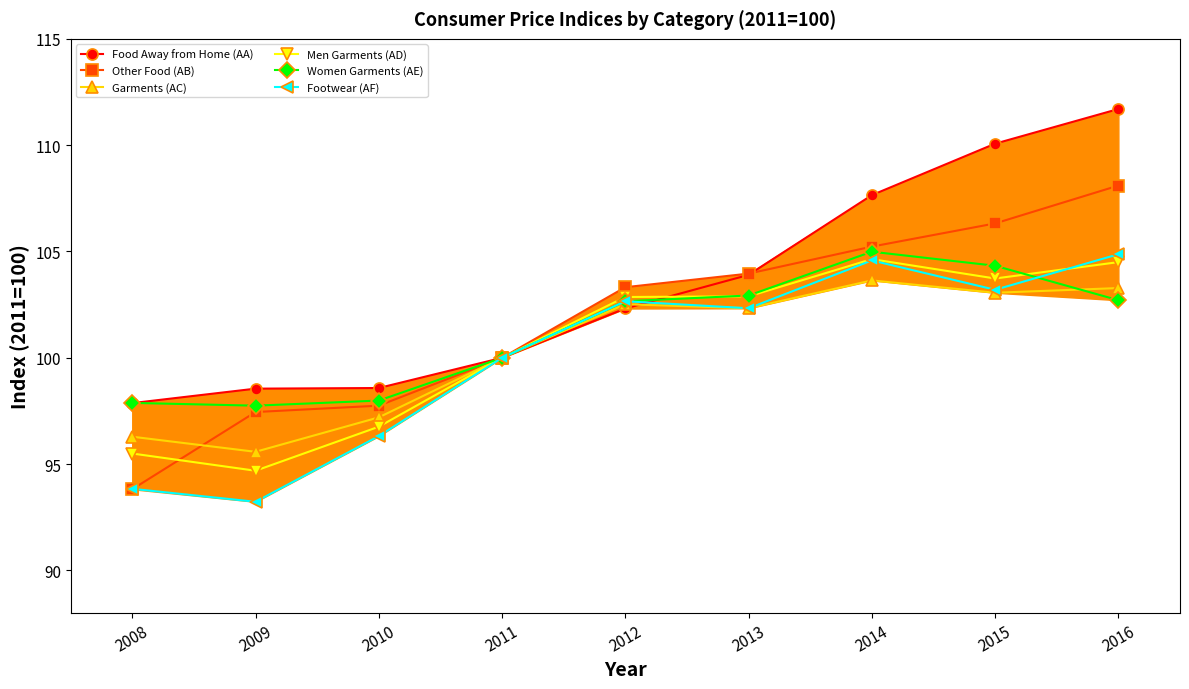

Which series has the largest total across all categories?

Food Away from Home (AA)